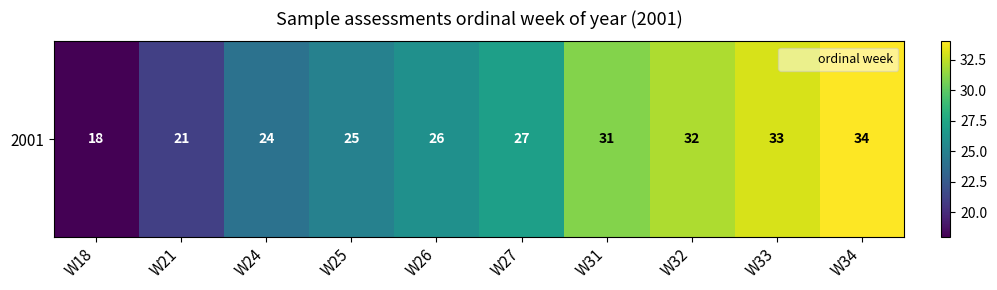

What is the sum of the values at W26 and W32?

58